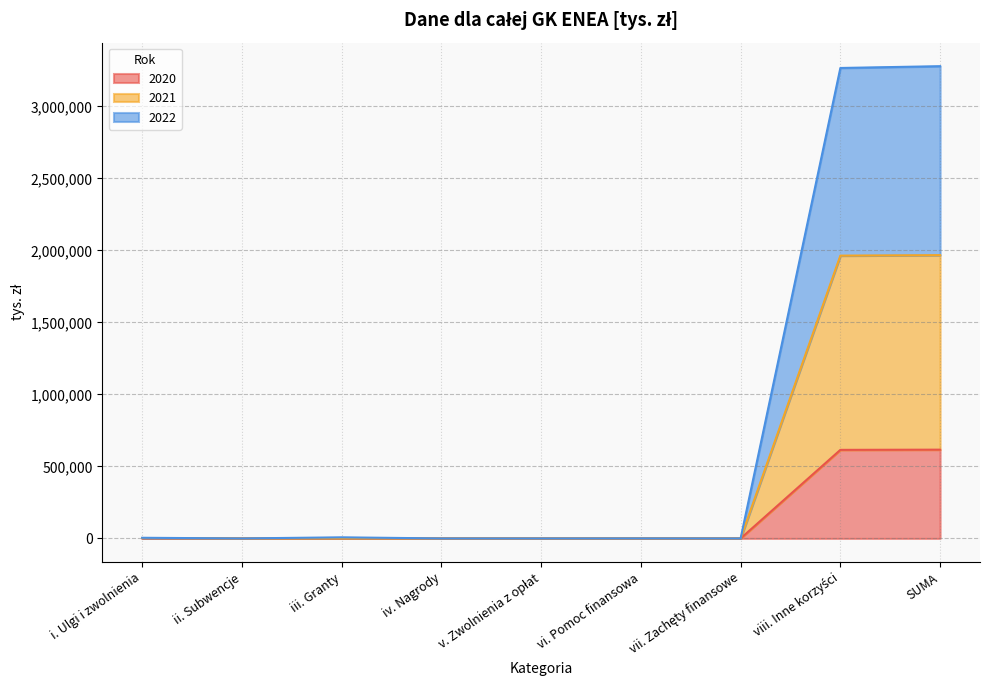

List the series in order of their peak value, lowest first.

2020, 2021, 2022